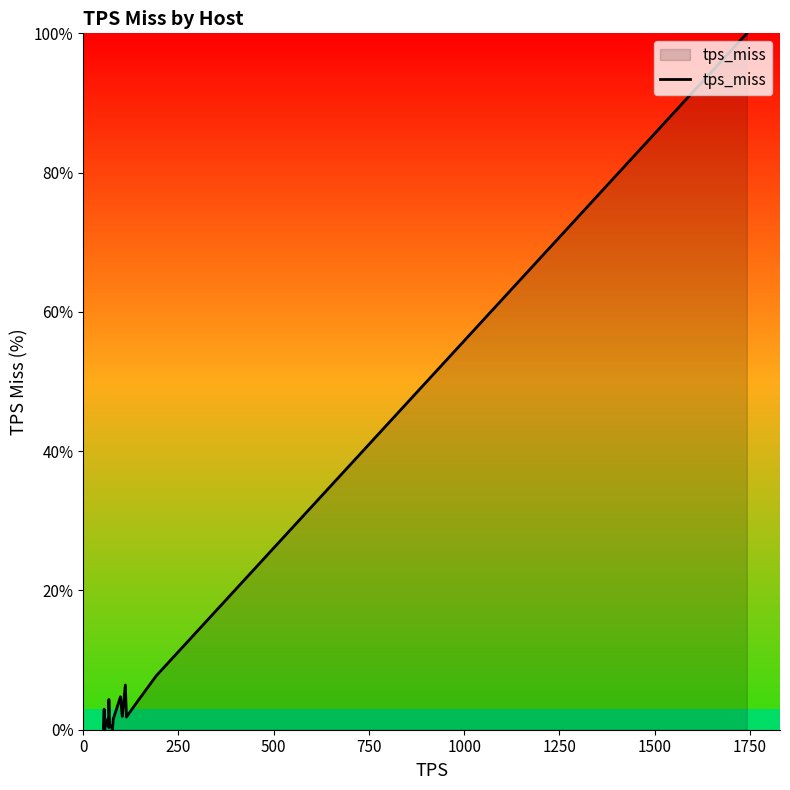

How many lines are shown in the chart?

1